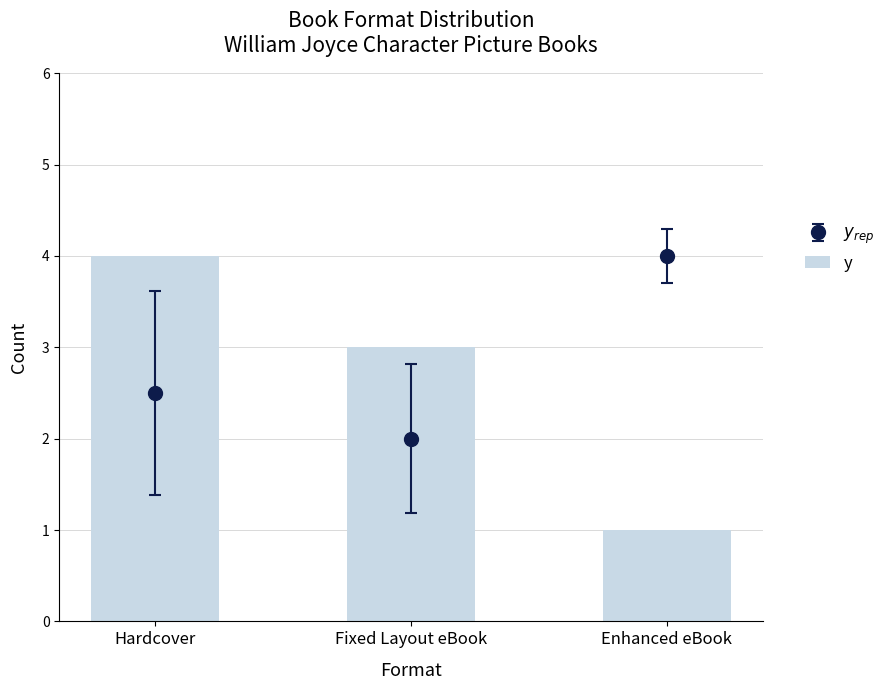

What is the smallest value displayed?

1